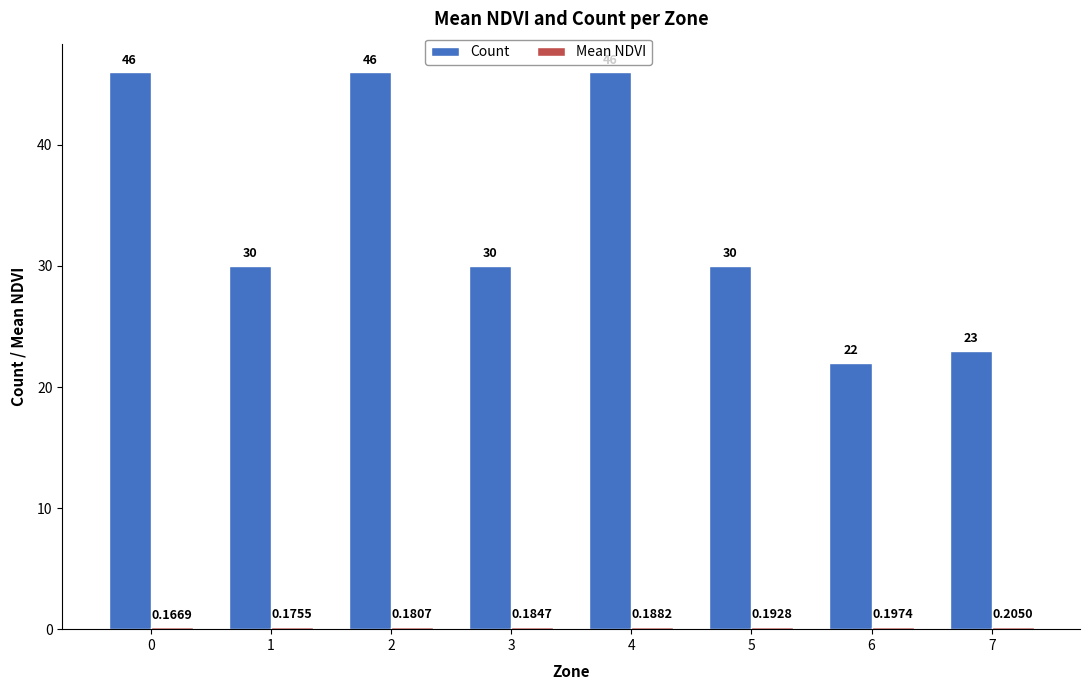

Between 3 and 4, which series saw the biggest shift?

Count